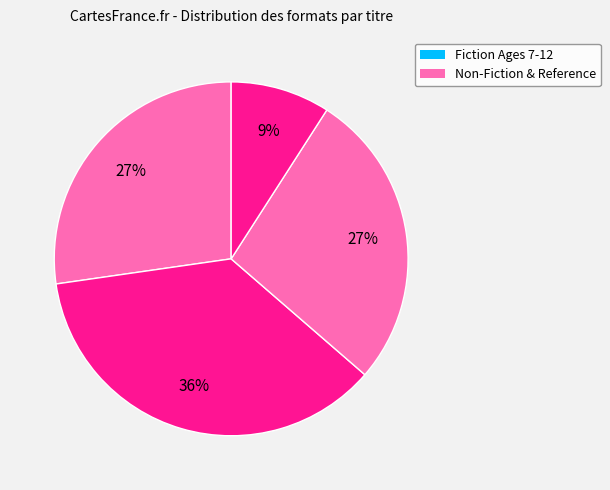

Count the number of slices in the pie.

4